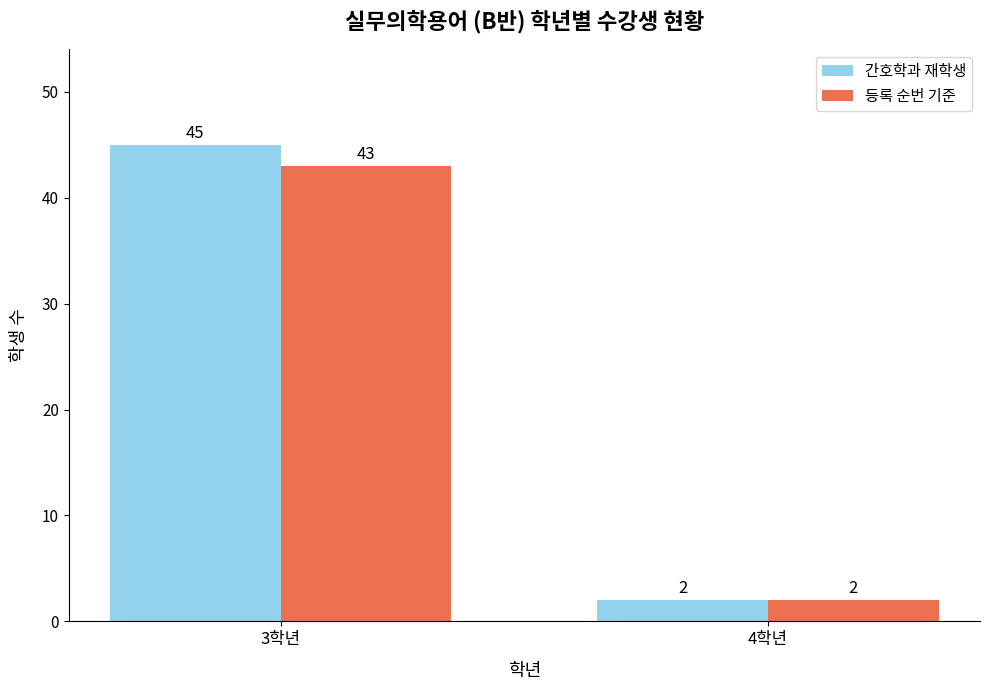

Which series changed the most between 3학년 and 4학년?

간호학과 재학생